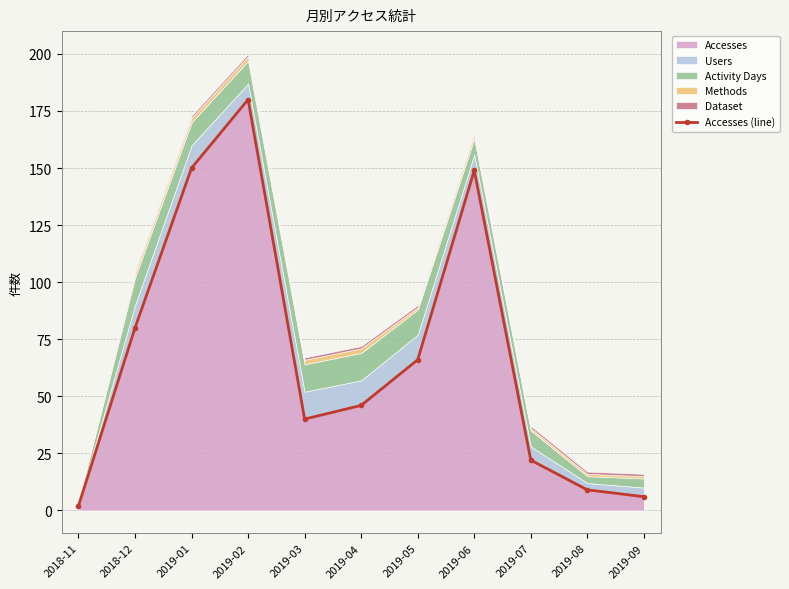

Rank the categories by value from lowest to highest.

2018-11, 2019-09, 2019-08, 2019-07, 2019-03, 2019-04, 2019-05, 2018-12, 2019-06, 2019-01, 2019-02